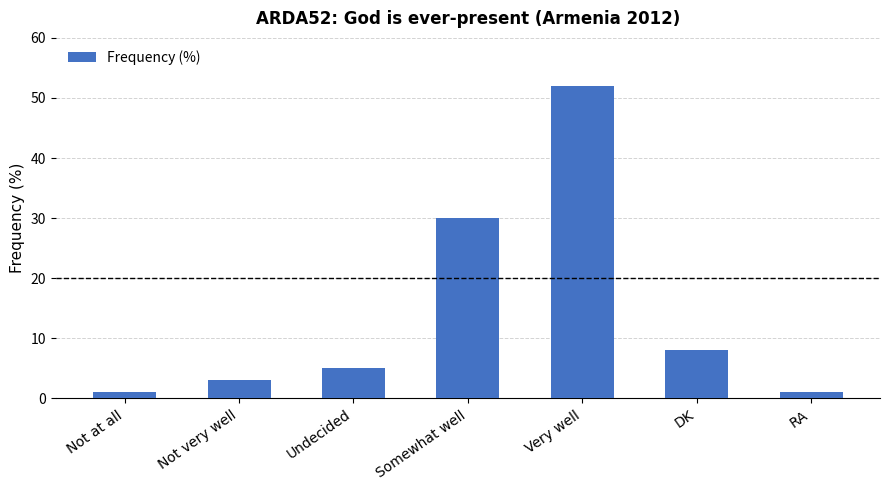

What is the maximum value shown in the chart?

52